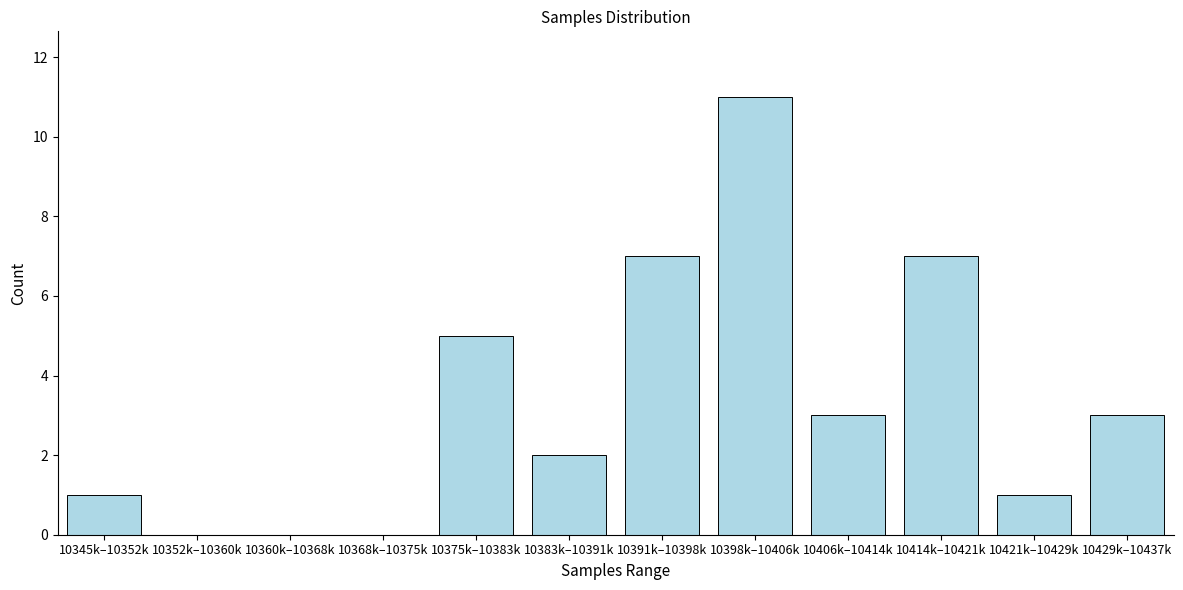

Reading left to right, transcribe all the data shown in this chart.

10345k–10352k=1	10352k–10360k=0	10360k–10368k=0	10368k–10375k=0	10375k–10383k=5	10383k–10391k=2	10391k–10398k=7	10398k–10406k=11	10406k–10414k=3	10414k–10421k=7	10421k–10429k=1	10429k–10437k=3